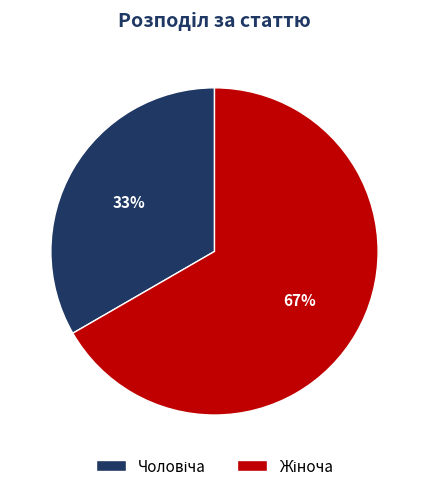

How many segments does this pie chart have?

2